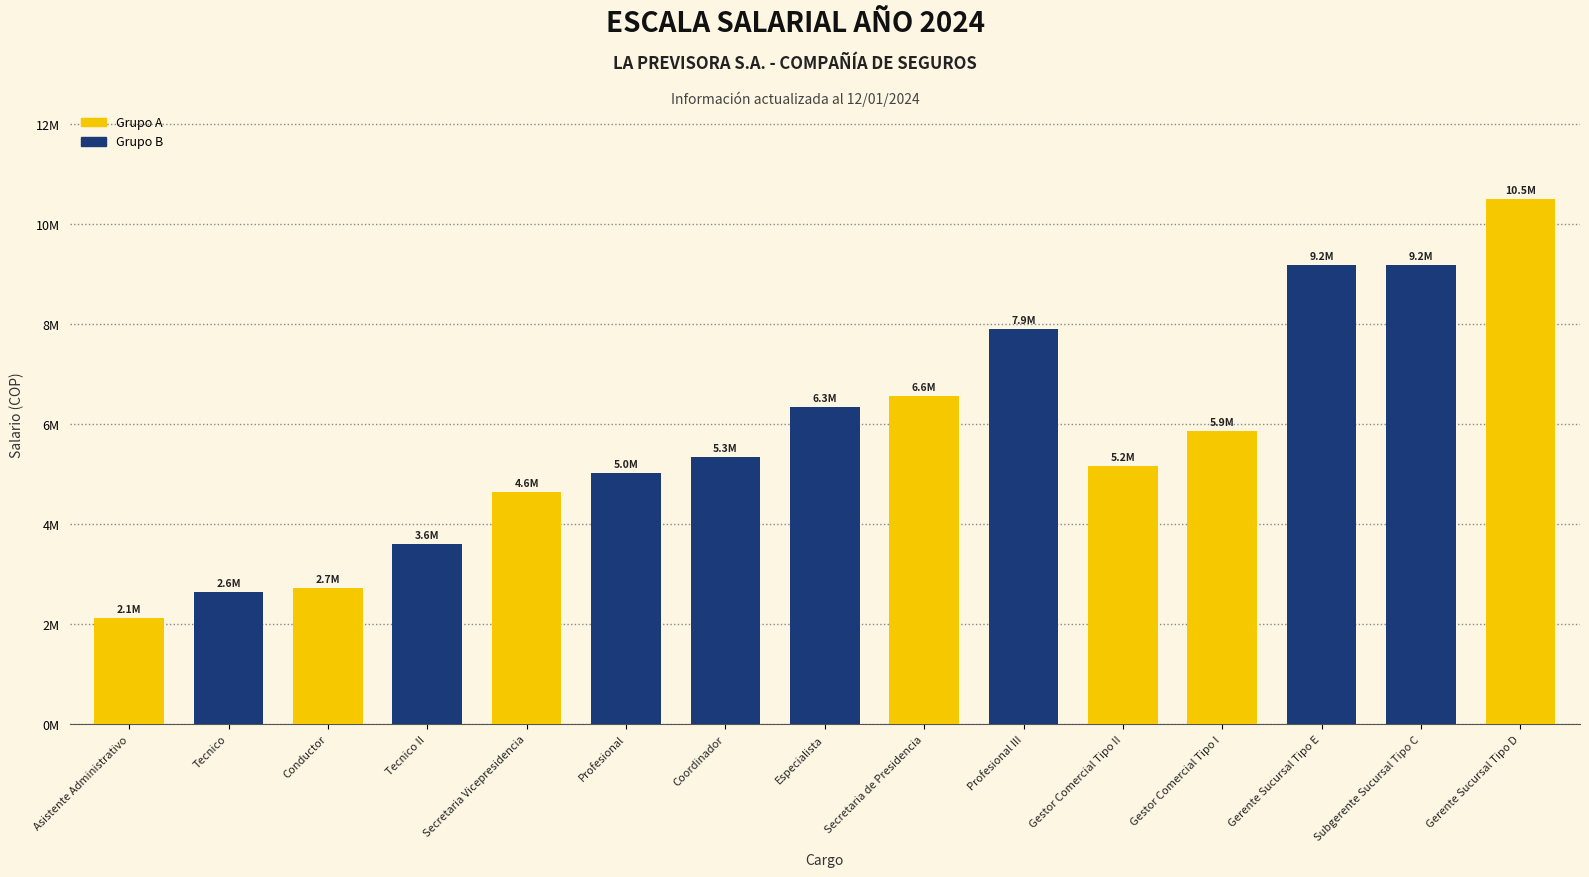

Are the bars horizontal?

No